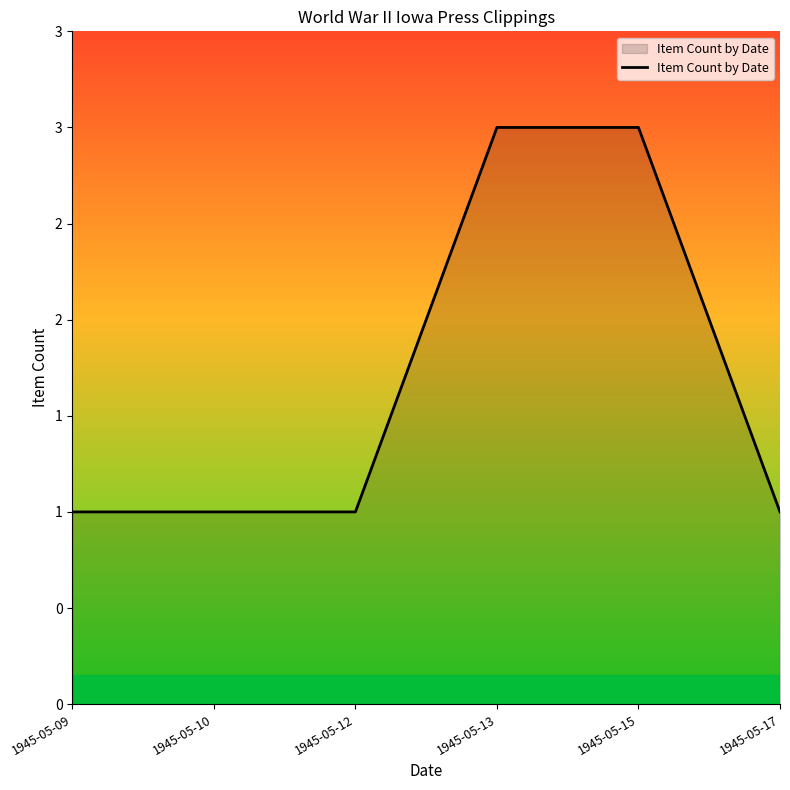

Which category has the lowest value across all series?

1945-05-09